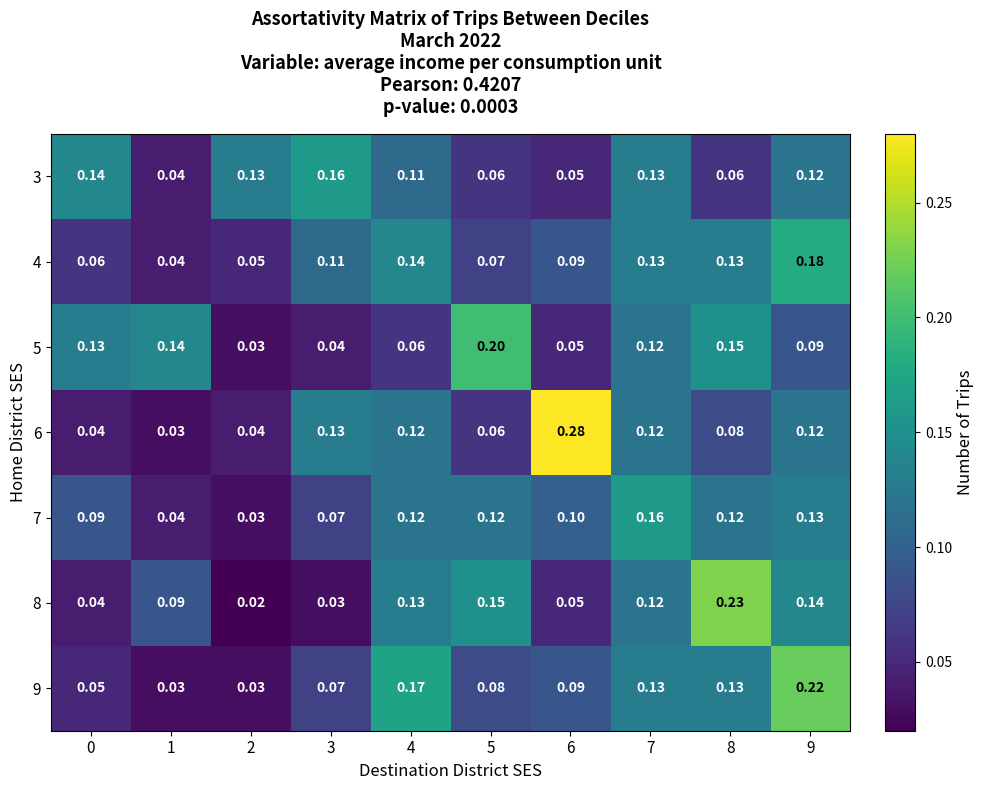

Is the value of 8 at 5 greater than the value of 6 at 6?

No